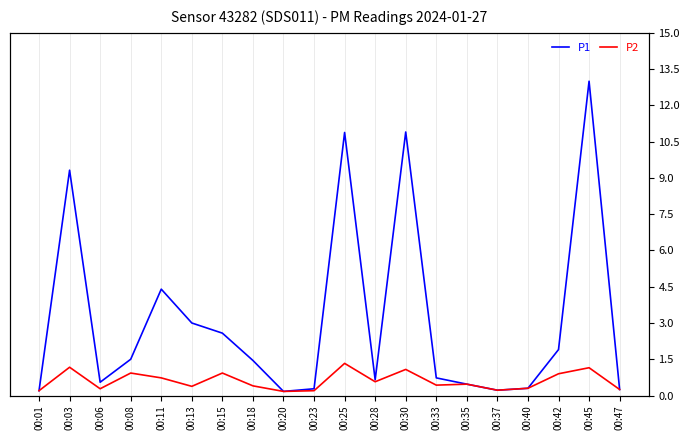

Does the chart display data point markers on the line(s)?

No